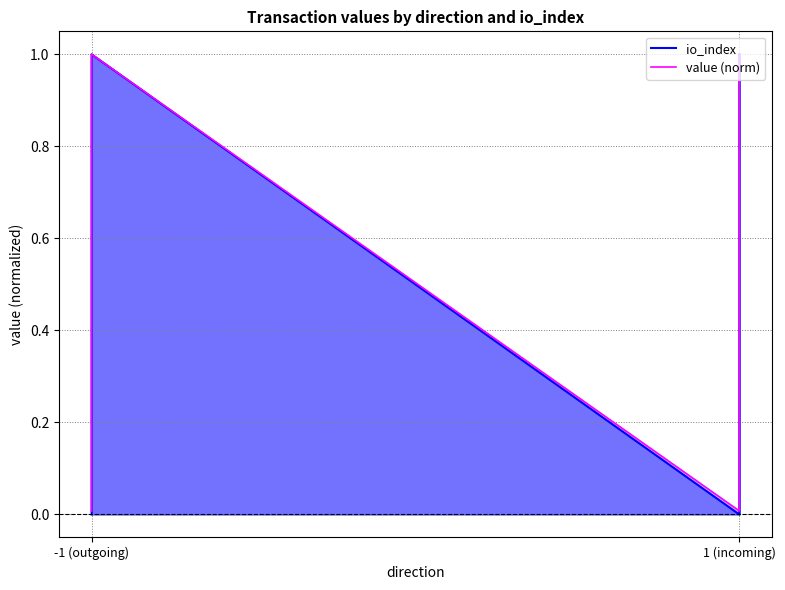

True or false: value (norm) and io_index cross at least once.

False